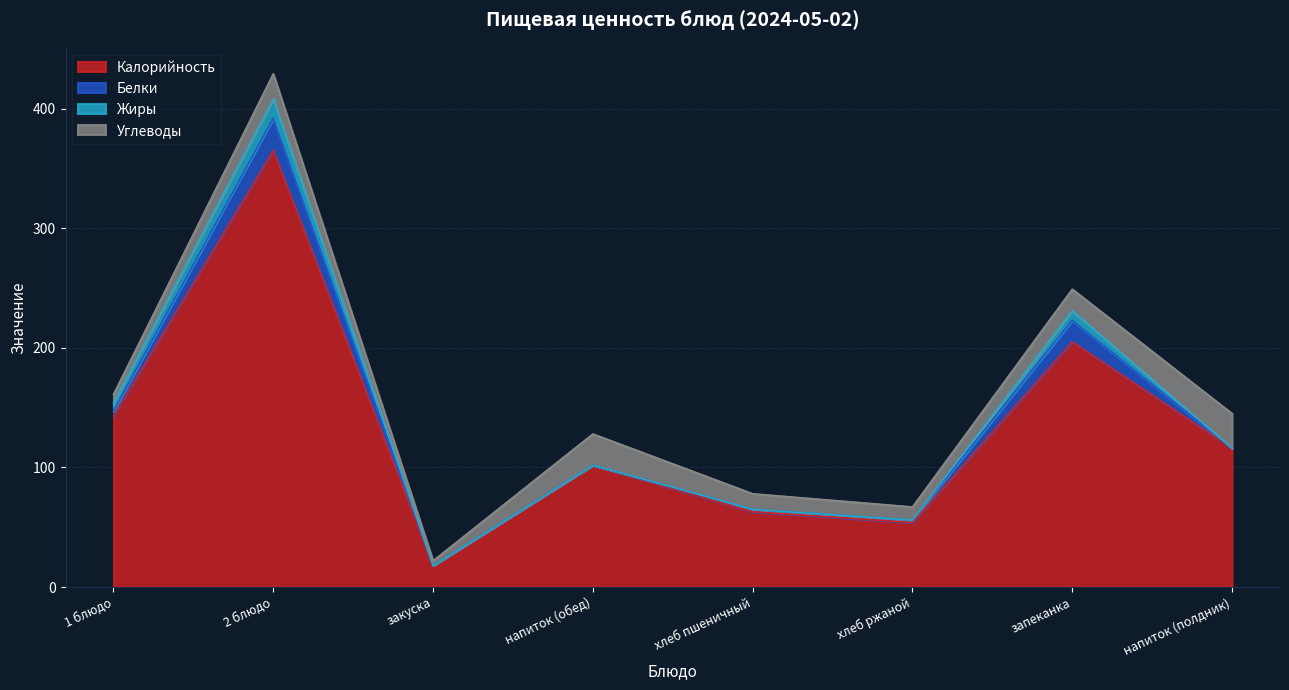

Reading left to right, what are all the values shown in this chart?

Калорийность: 1 блюдо=143	2 блюдо=365	закуска=18	напиток (обед)=102	хлеб пшеничный=63	хлеб ржаной=54	запеканка=205	напиток (полдник)=116
Белки: 1 блюдо=4	2 блюдо=27	закуска=0	напиток (обед)=0	хлеб пшеничный=2	хлеб ржаной=2	запеканка=18	напиток (полдник)=0
Жиры: 1 блюдо=7	2 блюдо=16	закуска=0	напиток (обед)=0	хлеб пшеничный=0	хлеб ржаной=0	запеканка=8	напиток (полдник)=0
Углеводы: 1 блюдо=7	2 блюдо=21	закуска=4	напиток (обед)=26	хлеб пшеничный=13	хлеб ржаной=11	запеканка=18	напиток (полдник)=29